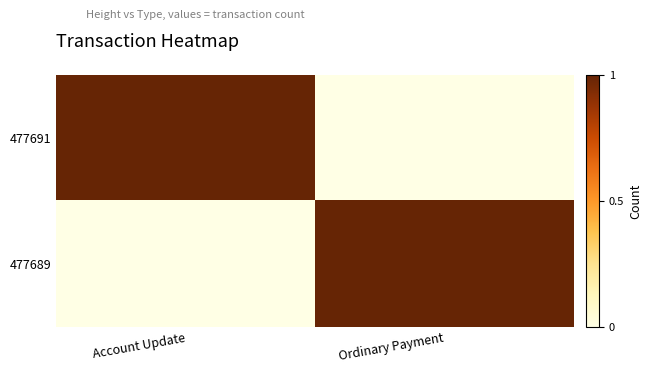

Which category has the lowest value across all series?

Ordinary Payment